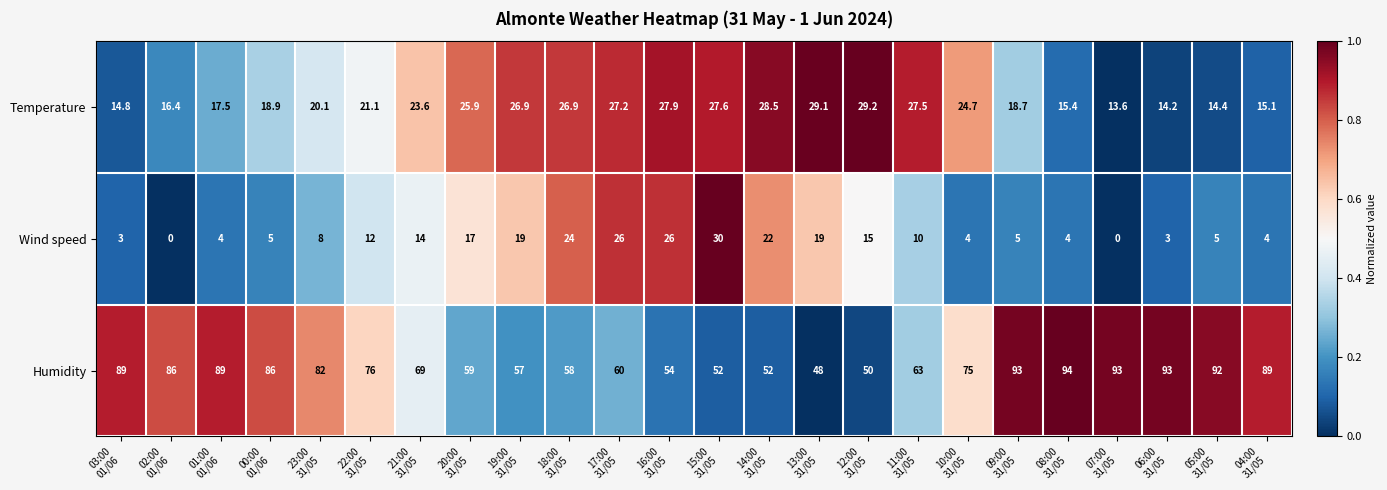

What is the difference between the maximum and minimum values in the Temperature series?

15.6